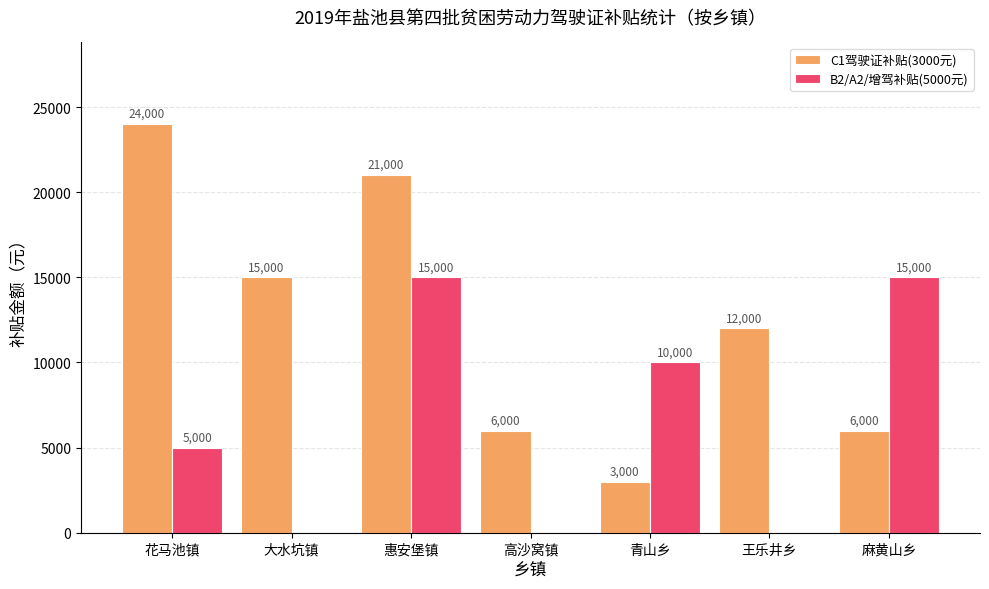

Which series has the largest total across all categories?

C1驾驶证补贴(3000元)